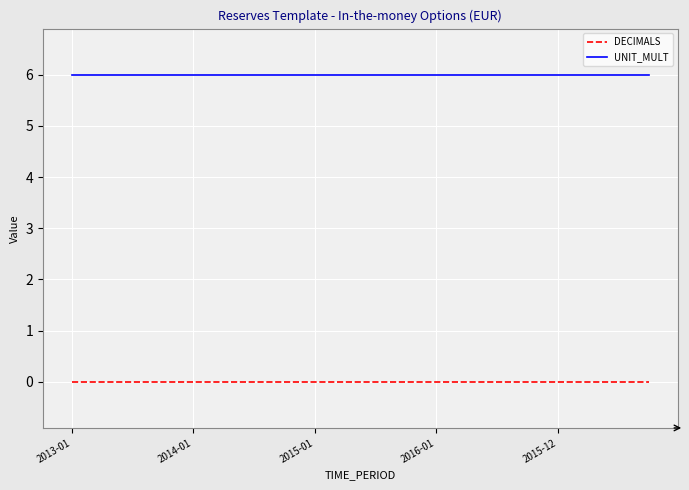

Rank the series by their average value, from lowest to highest.

DECIMALS, UNIT_MULT